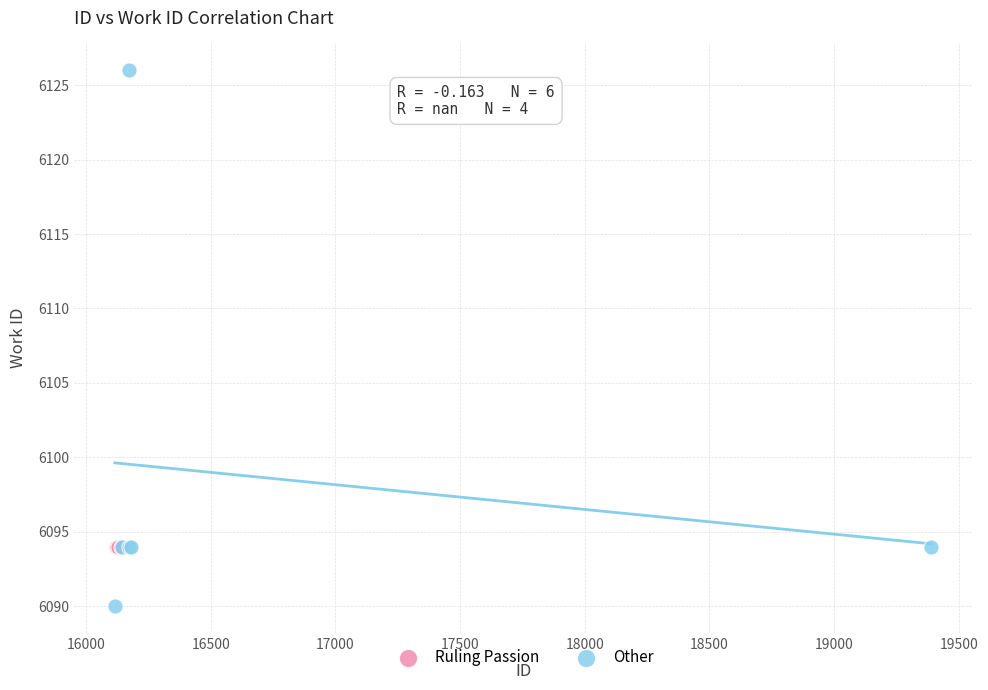

Which series contains the lowest Y value?

Other